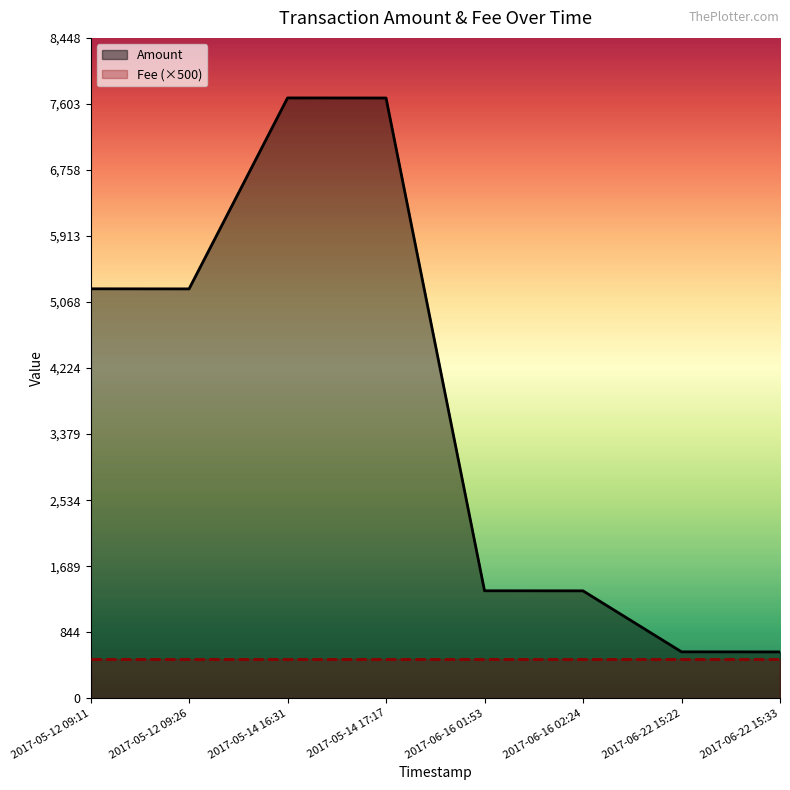

List the labels in order of Amount value, smallest first.

2017-06-22 15:33, 2017-06-22 15:22, 2017-06-16 02:24, 2017-06-16 01:53, 2017-05-12 09:26, 2017-05-12 09:11, 2017-05-14 17:17, 2017-05-14 16:31